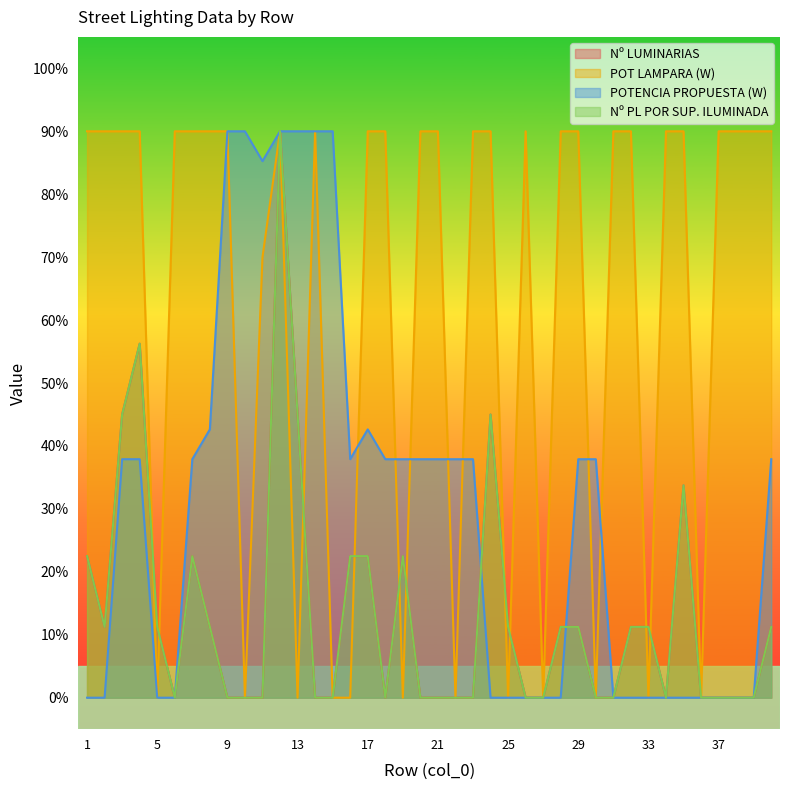

Where does the POT LAMPARA (W) series first go above 89?

1